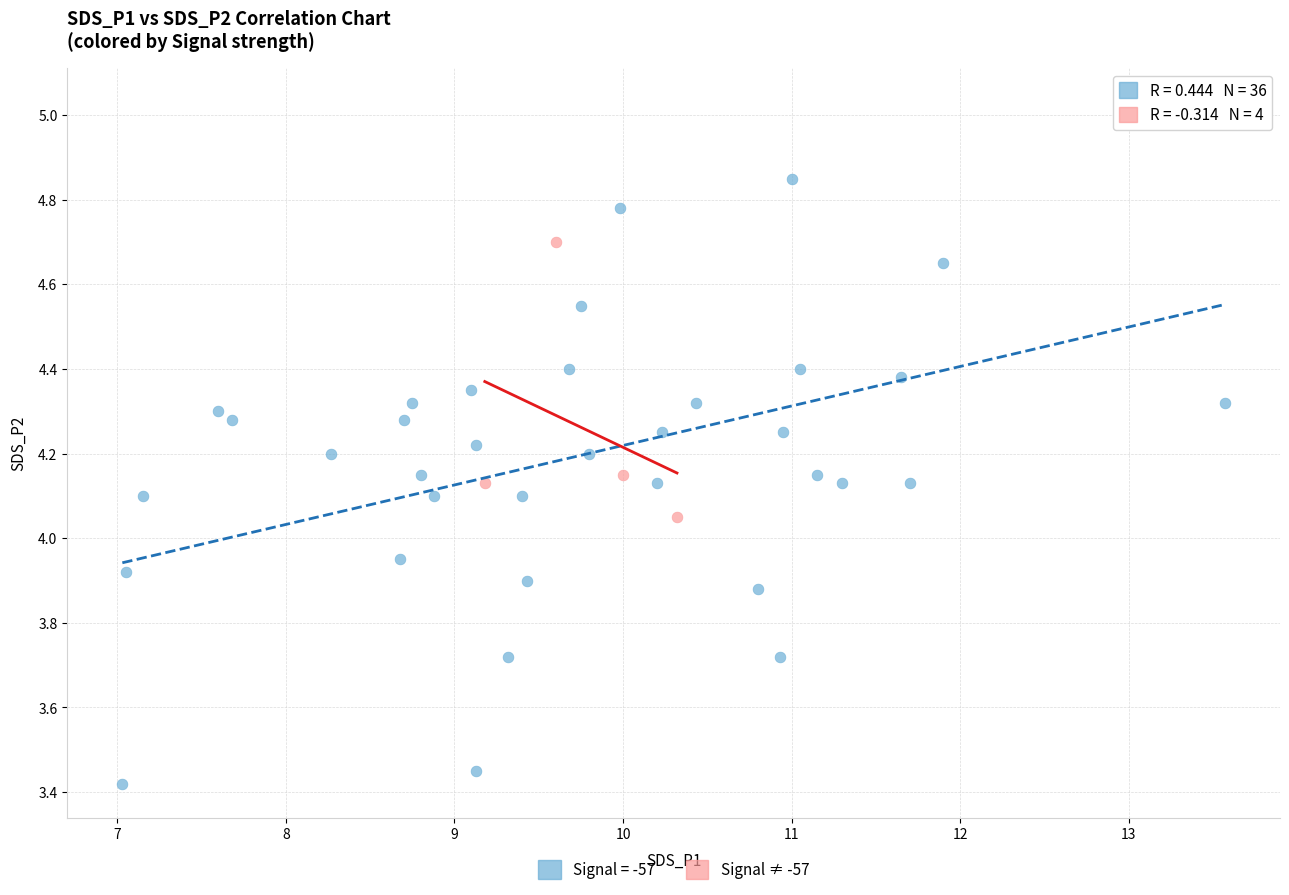

Which series reaches the minimum Y coordinate?

Signal = -57